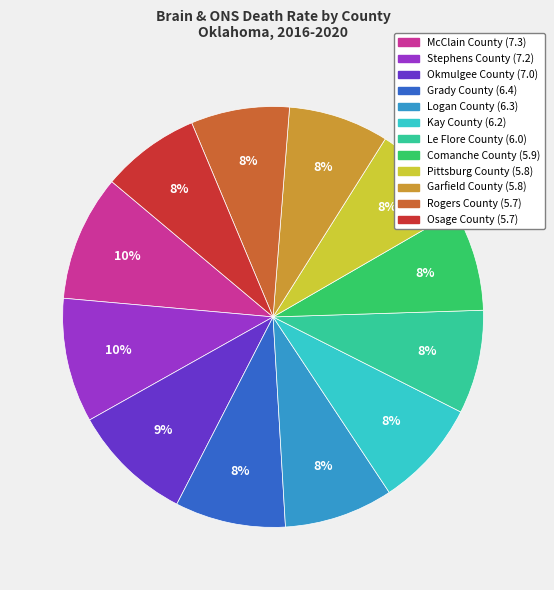

Is there a majority slice in this chart?

No